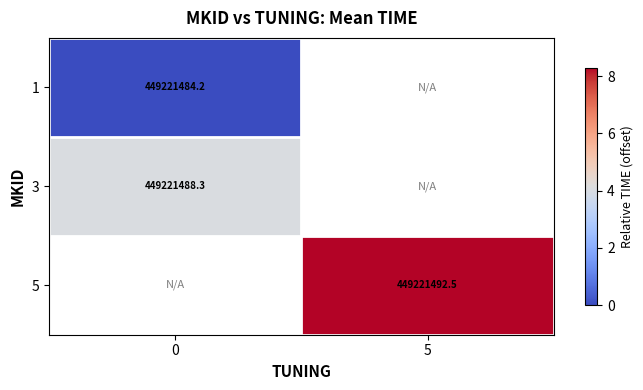

Is it true that 3 equals 7.0 at 0?

False